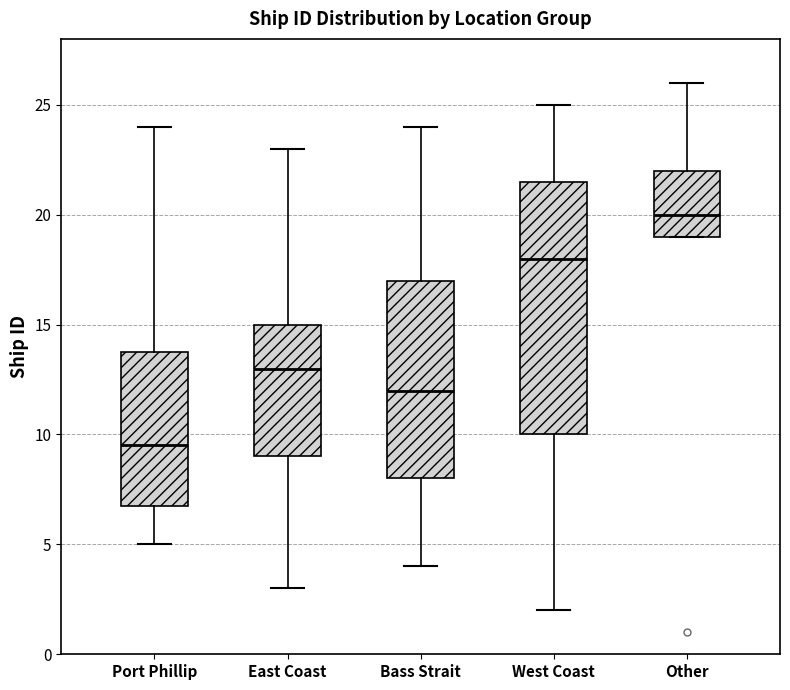

Comparing the boxes themselves (not the whiskers), which one is the tallest?

West Coast